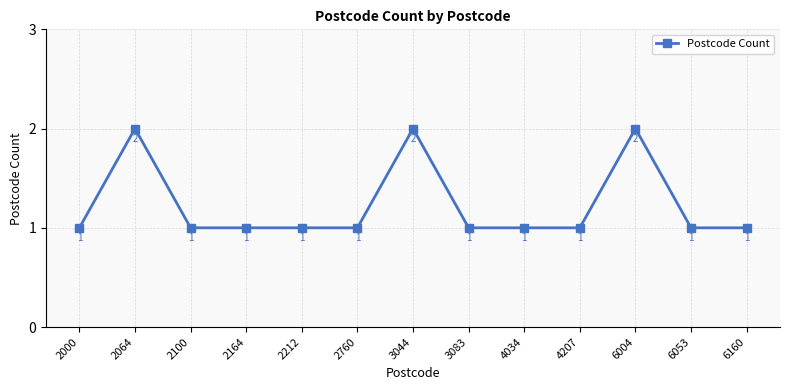

What is the maximum value shown in the chart?

2